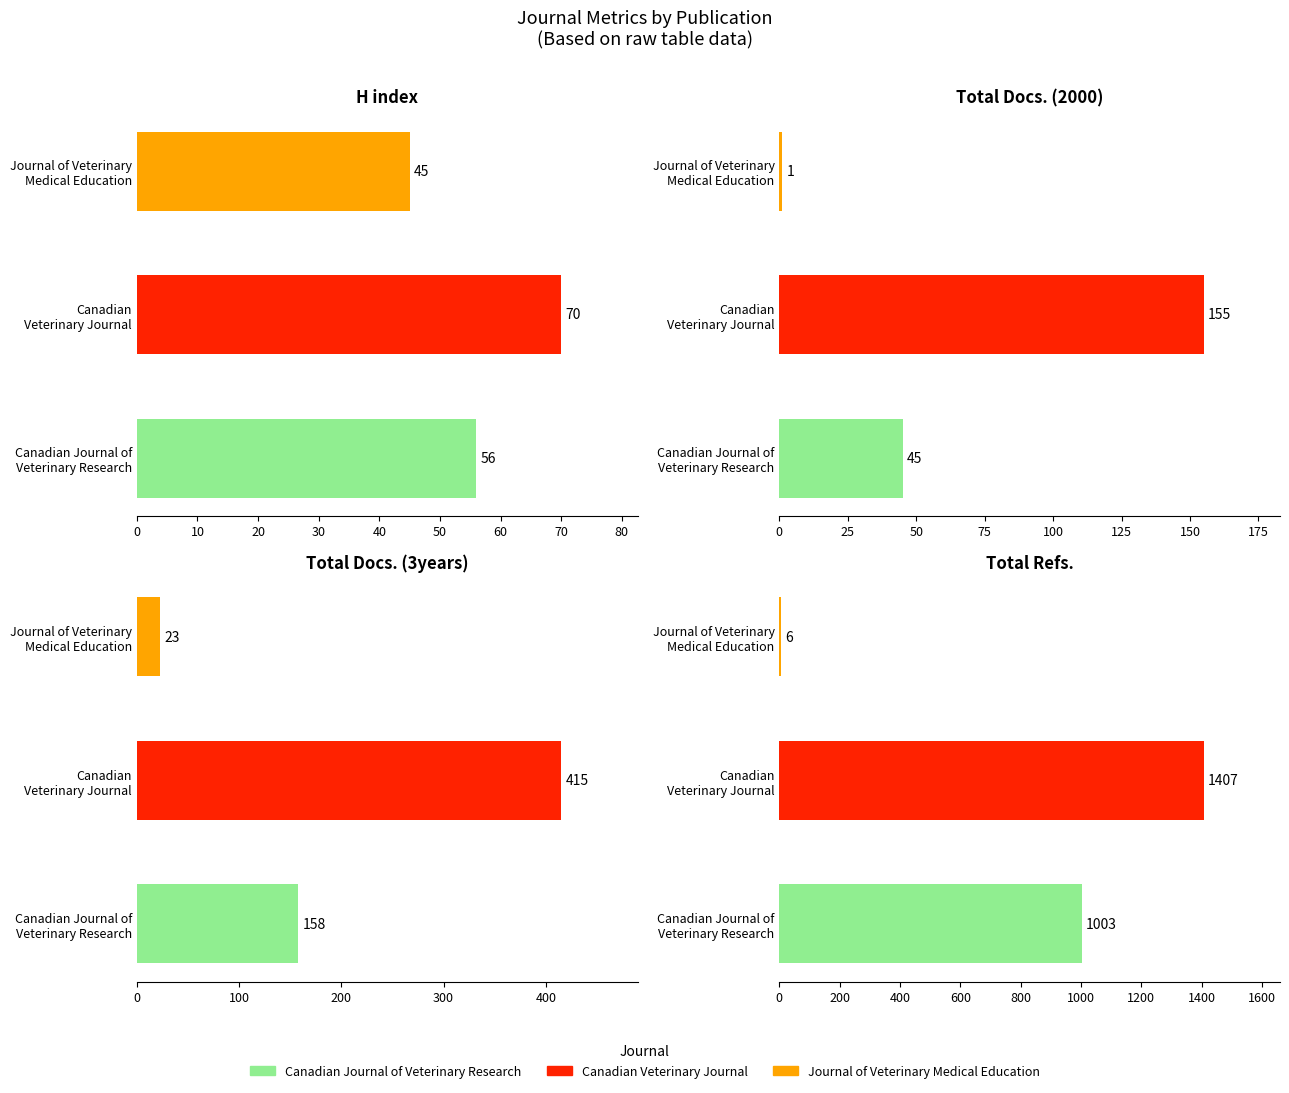

Reading left to right, extract all data points from this chart.

H index: 56	70	45
Total Docs. (2000): 45	155	1
Total Docs. (3years): 158	415	23
Total Refs.: 1003	1407	6